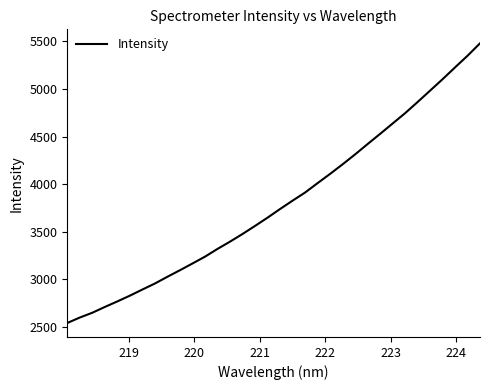

What is the greatest value displayed?

5480.1